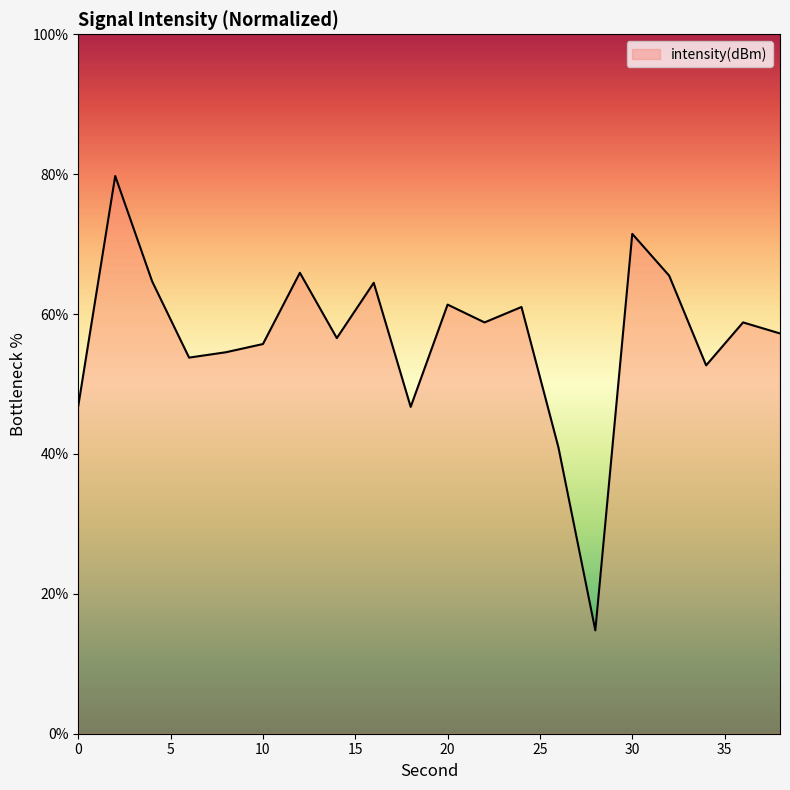

What is the smallest value displayed?

14.8